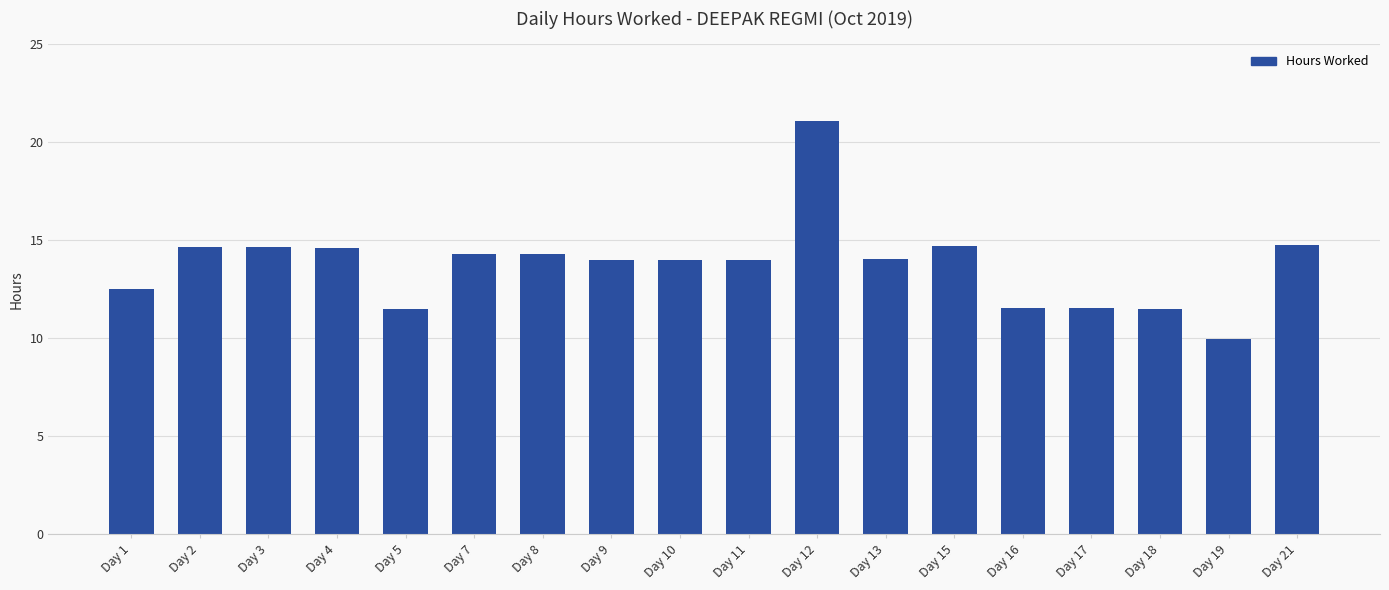

The value at Day 3 is 14.6. True or false?

True